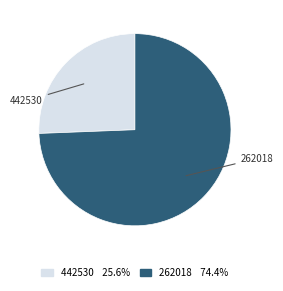

Rank the categories by value from lowest to highest.

442530, 262018